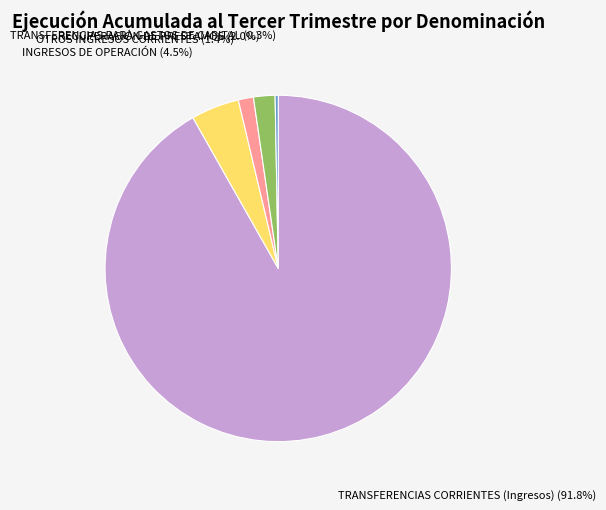

Does TRANSFERENCIAS CORRIENTES (Ingresos) account for over 50% of the chart?

Yes